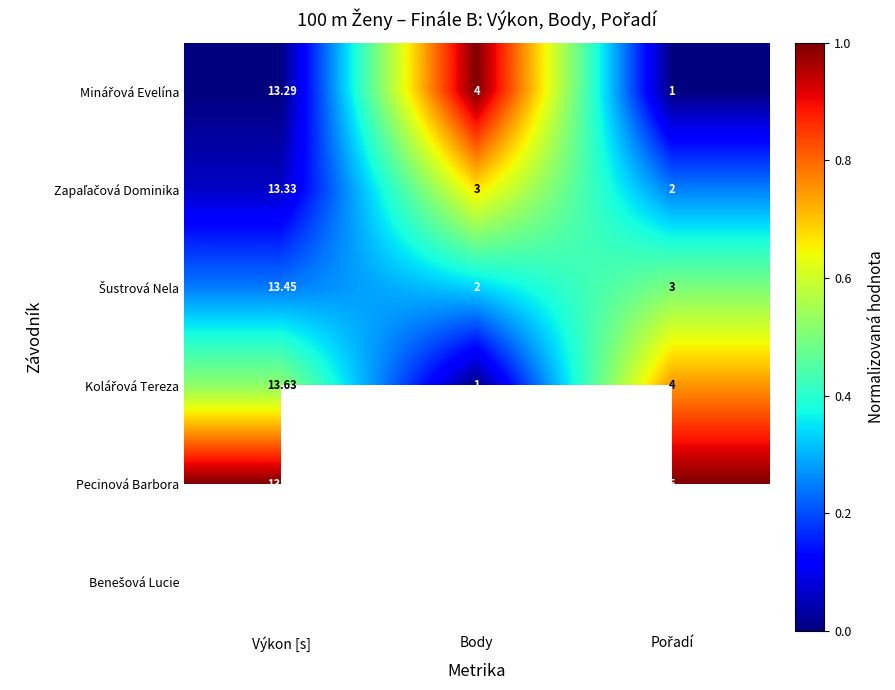

At which category does the chart reach its peak across all series?

Body